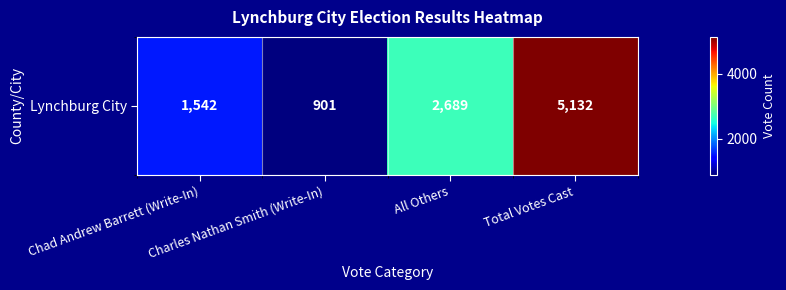

What is the change in value from All Others to Total Votes Cast?

+2443